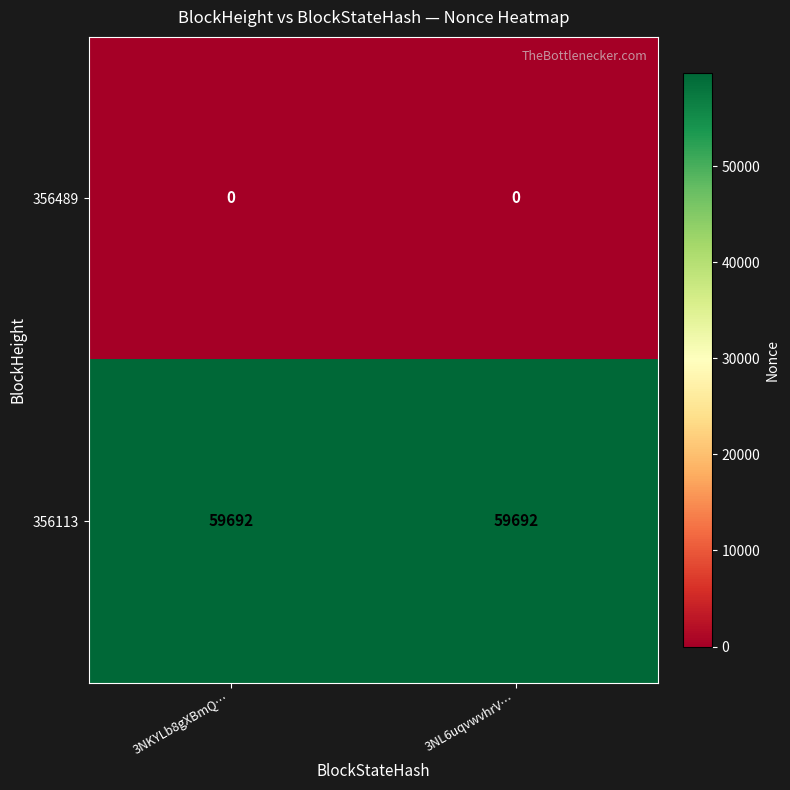

What is the maximum value for 356113?

59692